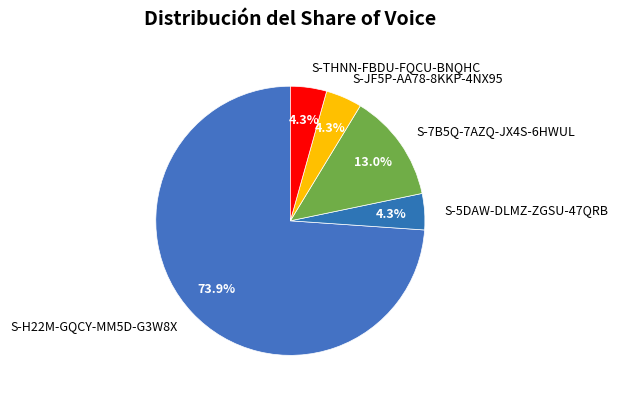

Between S-5DAW-DLMZ-ZGSU-47QRB and S-7B5Q-7AZQ-JX4S-6HWUL, which is larger?

S-7B5Q-7AZQ-JX4S-6HWUL